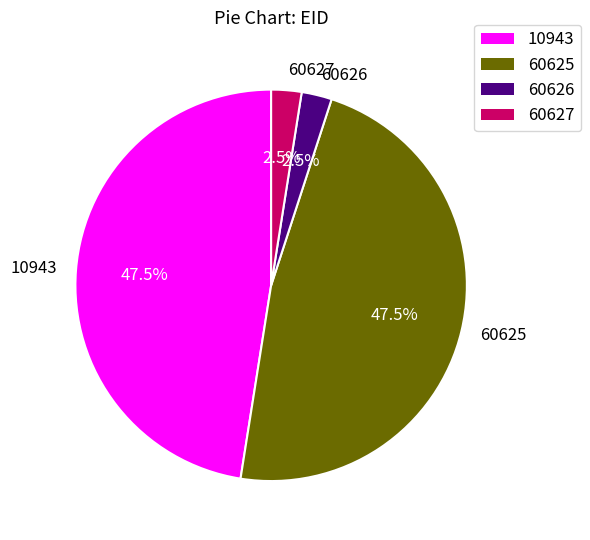

Which has a higher value, 60625 or 60626?

60625